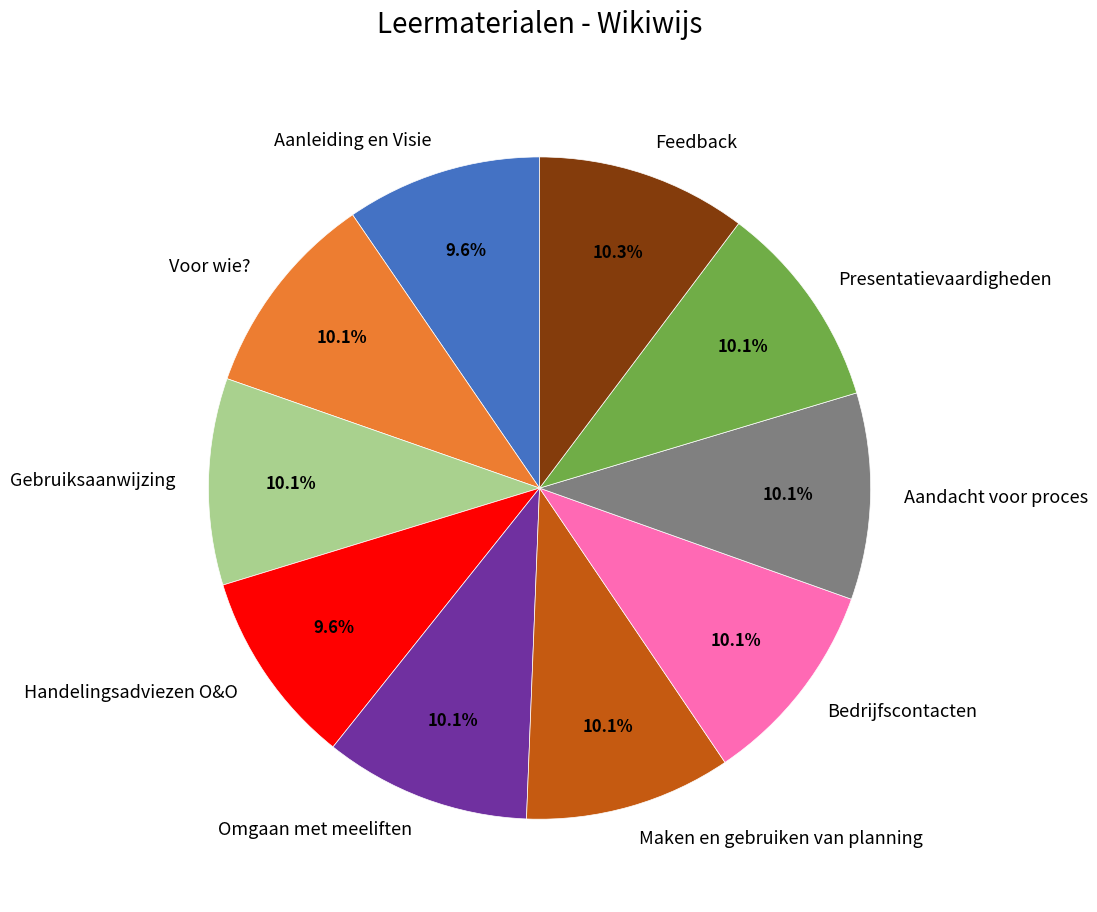

Combined, do Presentatievaardigheden and Maken en gebruiken van planning account for over 50%?

No